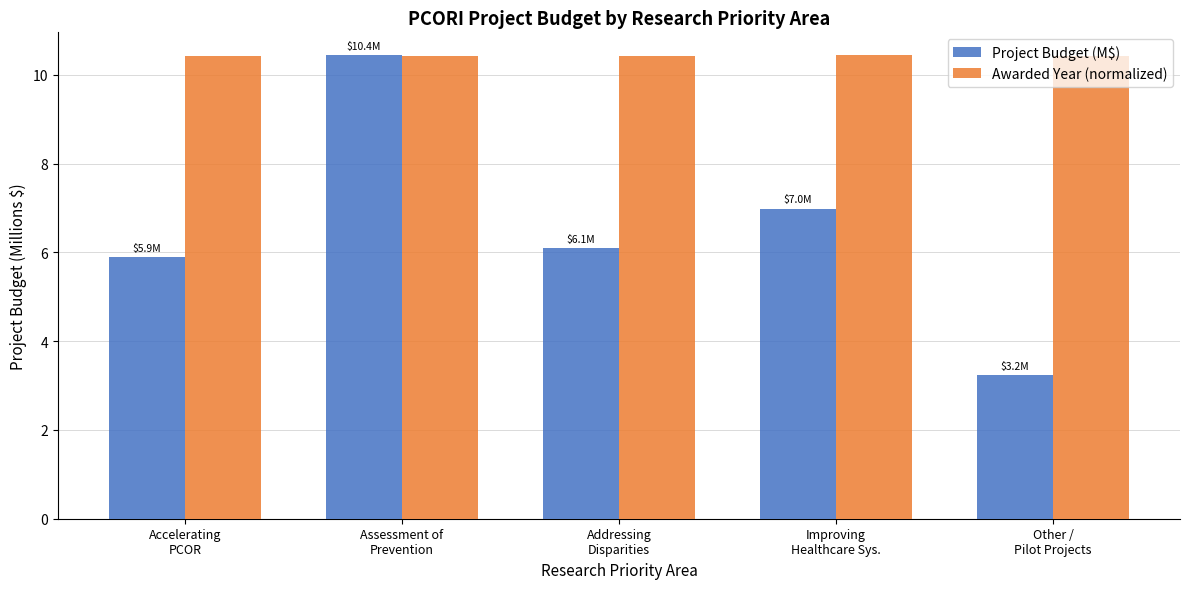

Which series has the widest spread of values?

Project Budget (M$)